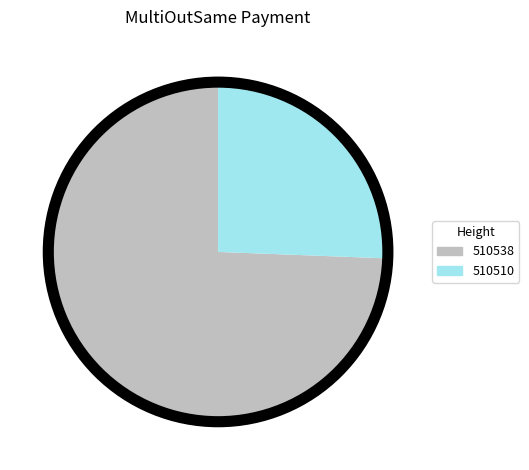

What is the majority slice?

510538